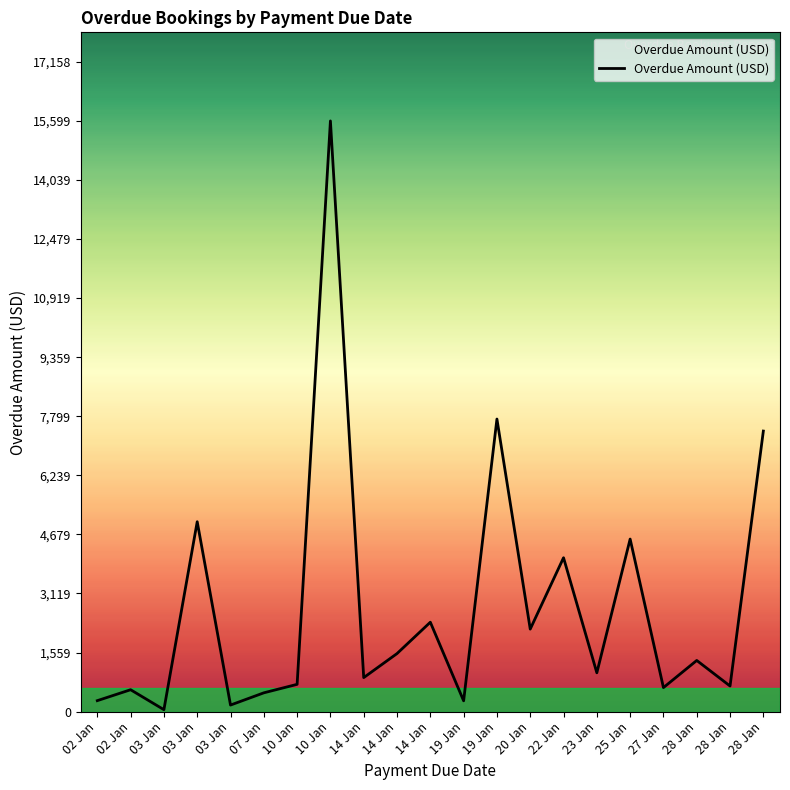

Is this an area chart (filled region under the line)?

Yes